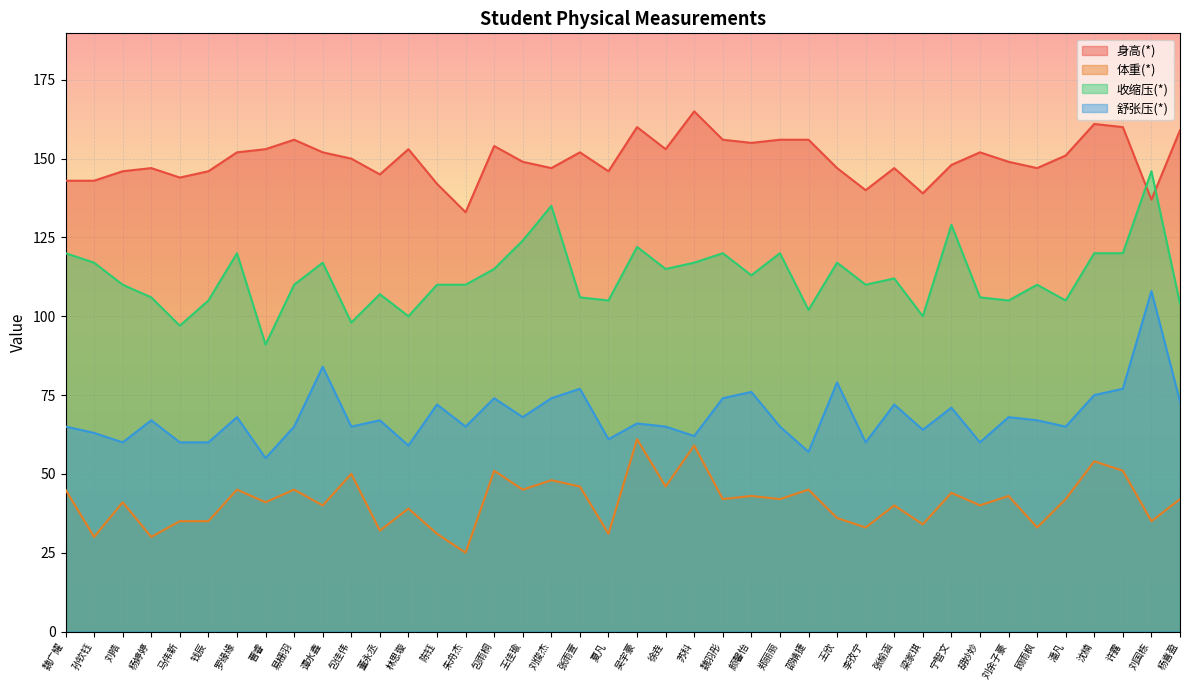

Is it true that 舒张压(*) equals 149 at 谭水鑫?

False